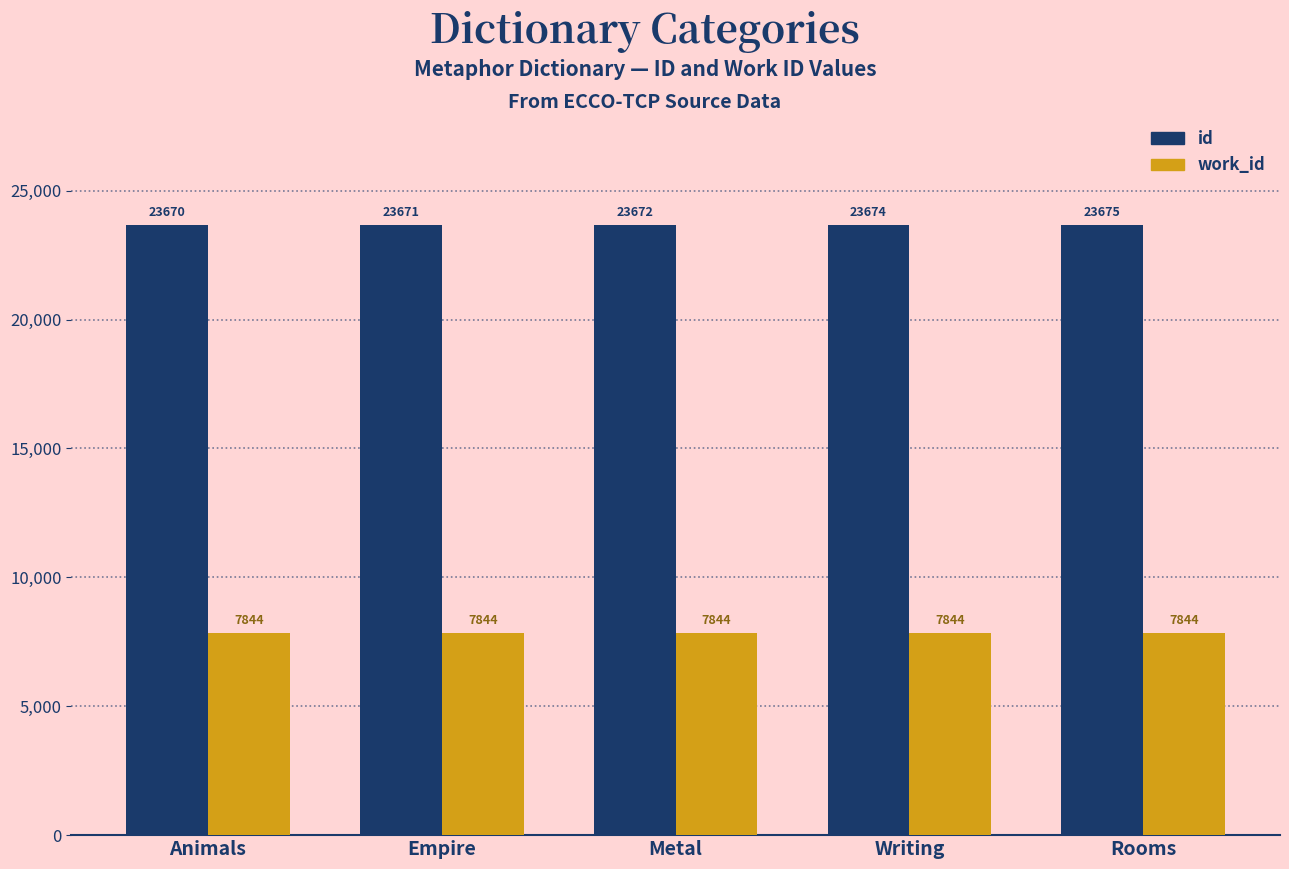

Is the value of work_id at Animals greater than the value of id at Rooms?

No